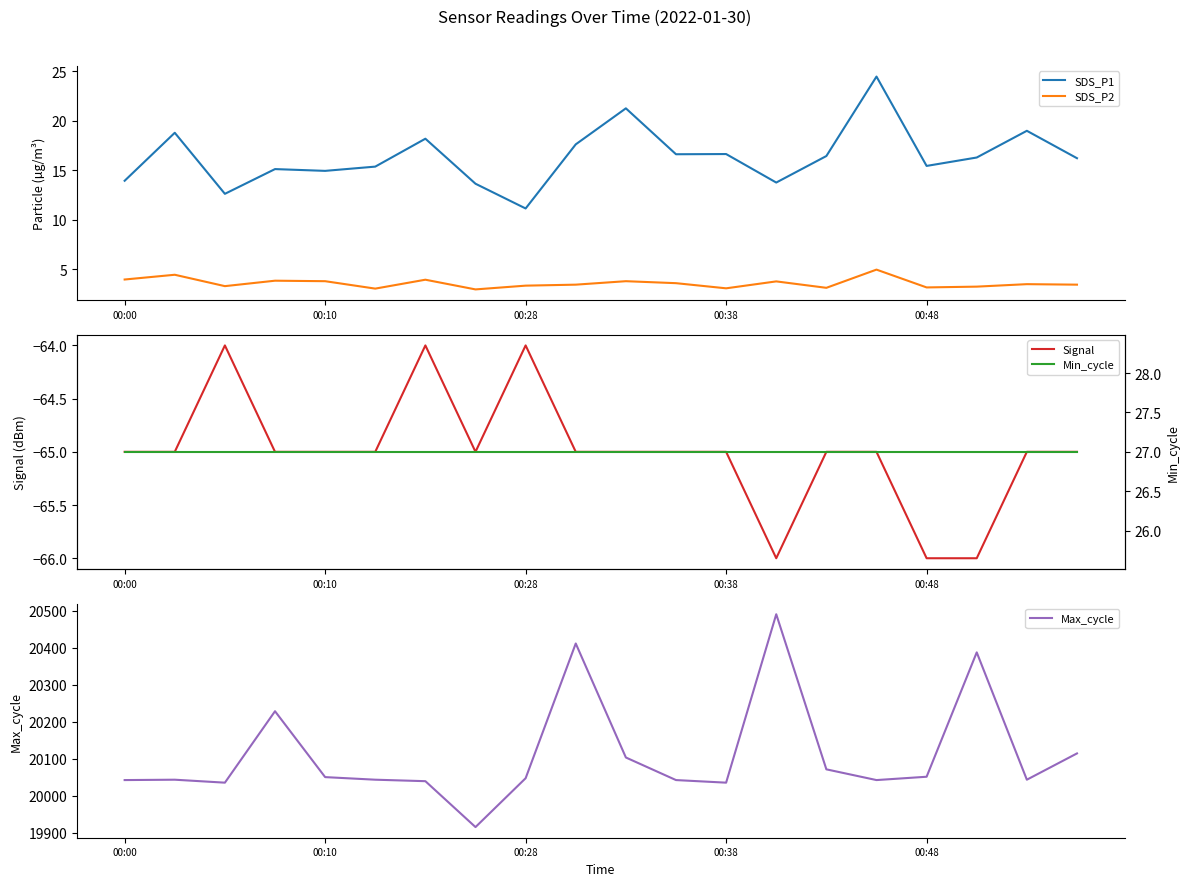

What are all the series names shown in the legend?

SDS_P1, SDS_P2, Signal, Max_cycle, Min_cycle